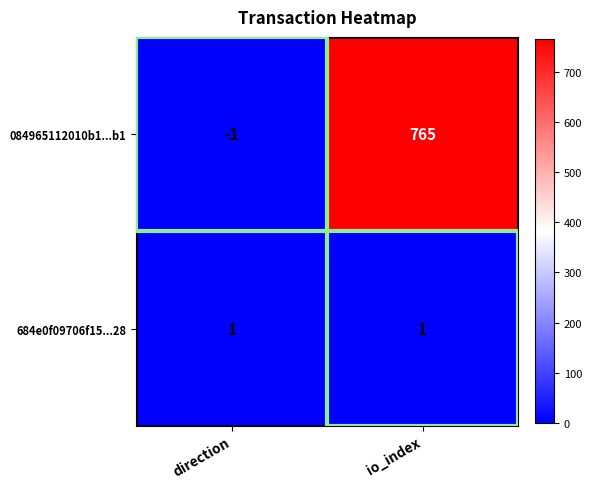

What is the difference between the highest and lowest values at io_index?

764